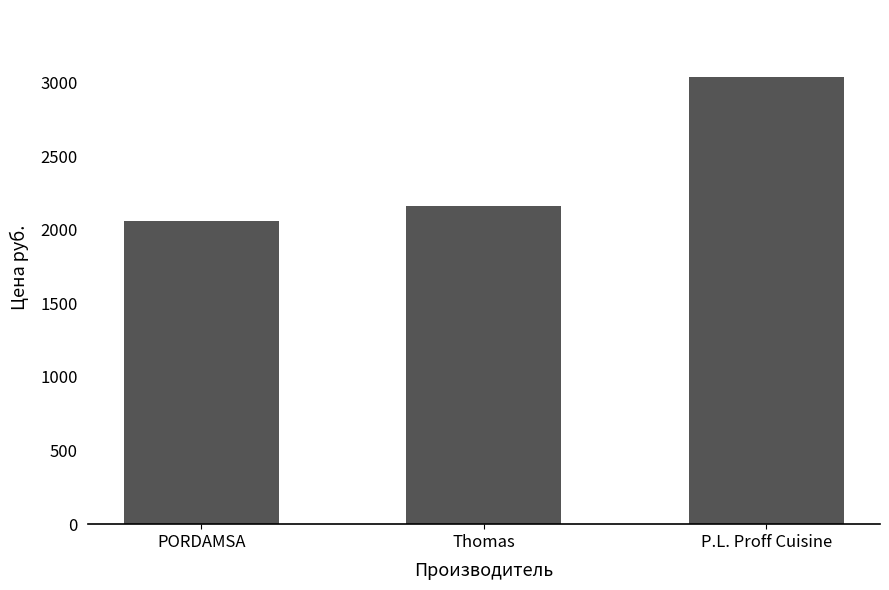

Between PORDAMSA and P.L. Proff Cuisine, which is larger?

P.L. Proff Cuisine